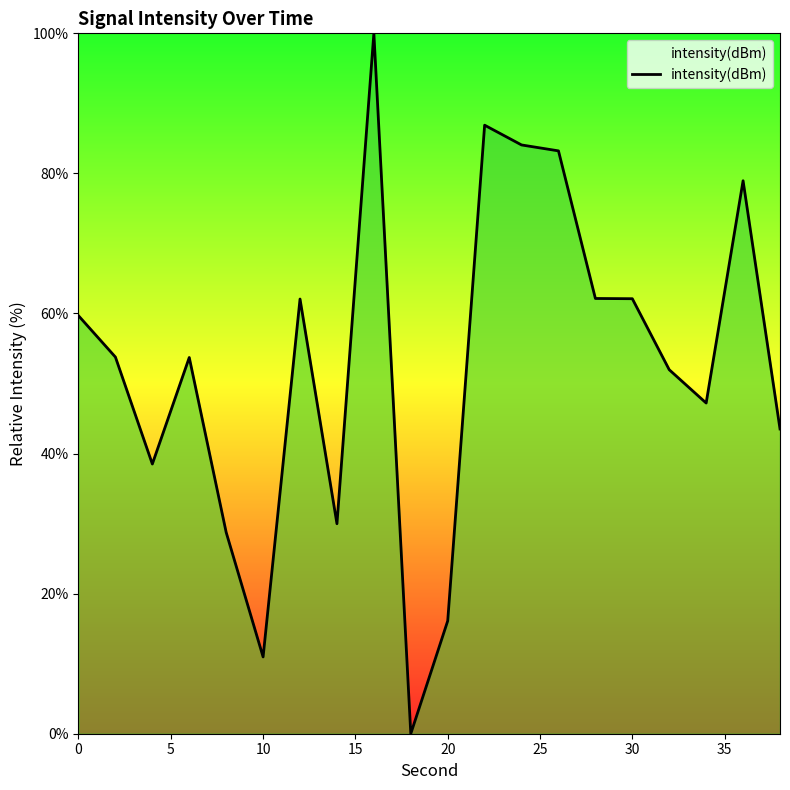

How many lines are shown in the chart?

1